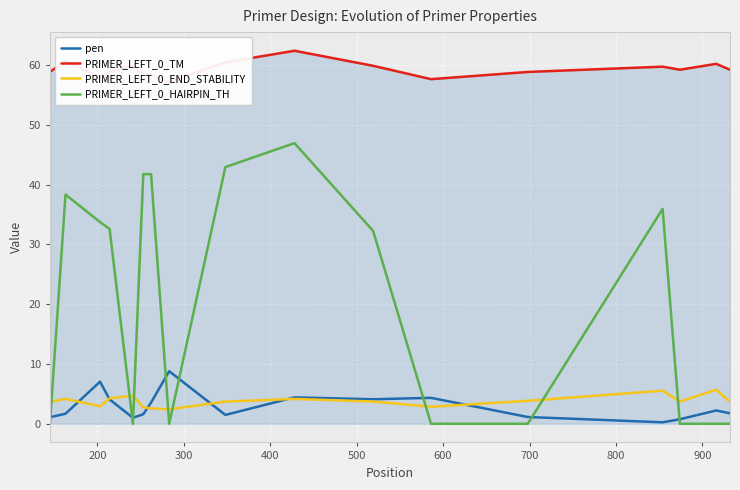

Which series ends up on top after the final intersection of PRIMER_LEFT_0_HAIRPIN_TH and pen?

pen